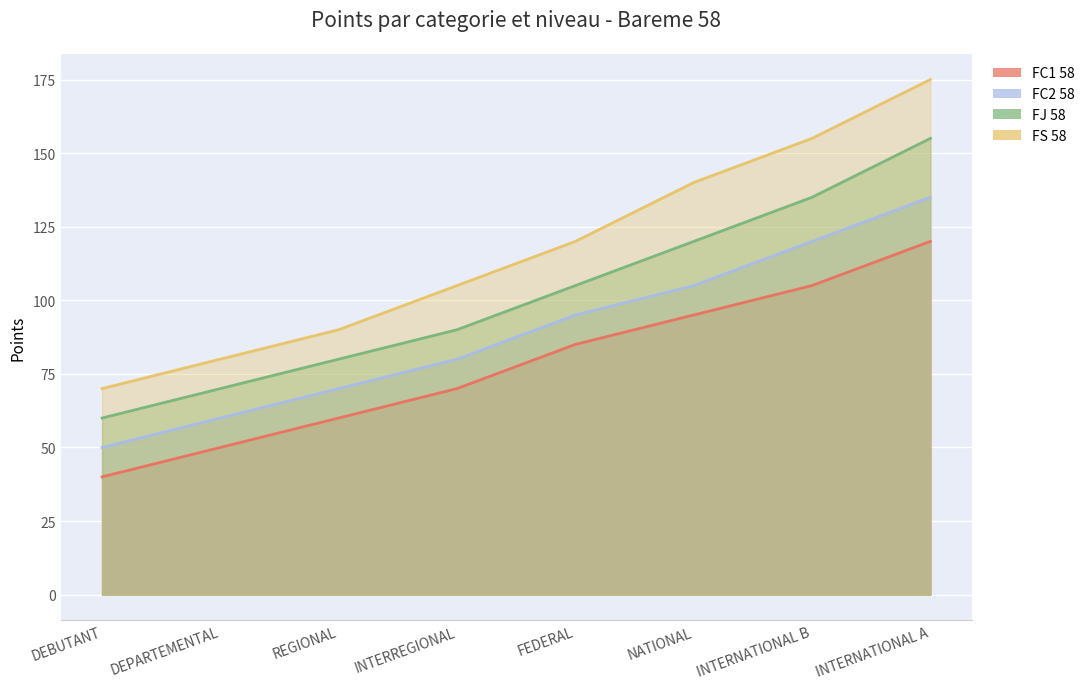

What is the difference between the maximum and minimum values in the FC1 58 series?

80